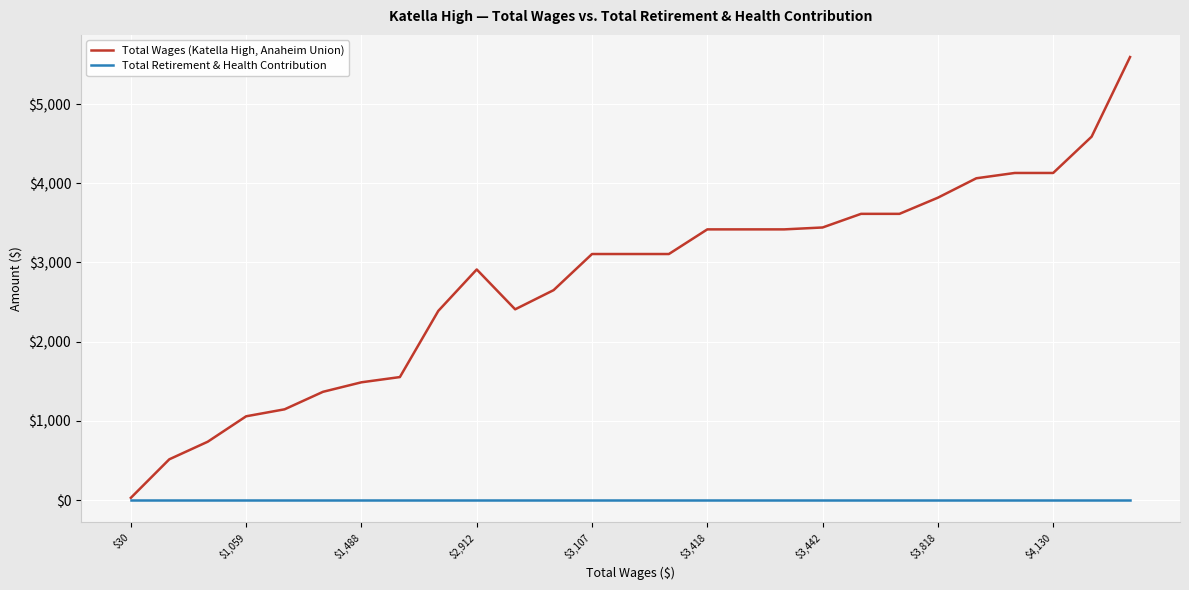

List the series in order of their peak value, lowest first.

Total Retirement & Health Contribution, Total Wages (Katella High, Anaheim Union)